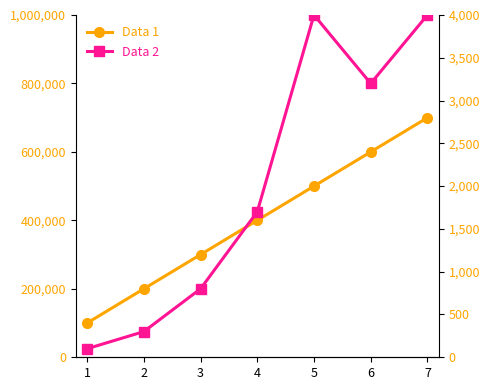

What is the lowest value of the Data 1 series?

100000